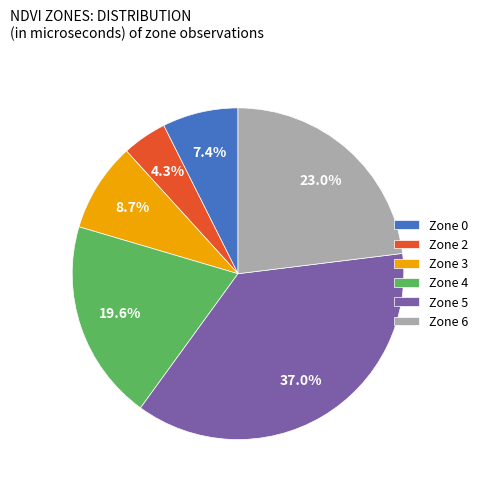

Between Zone 5 and Zone 0, which is larger?

Zone 5